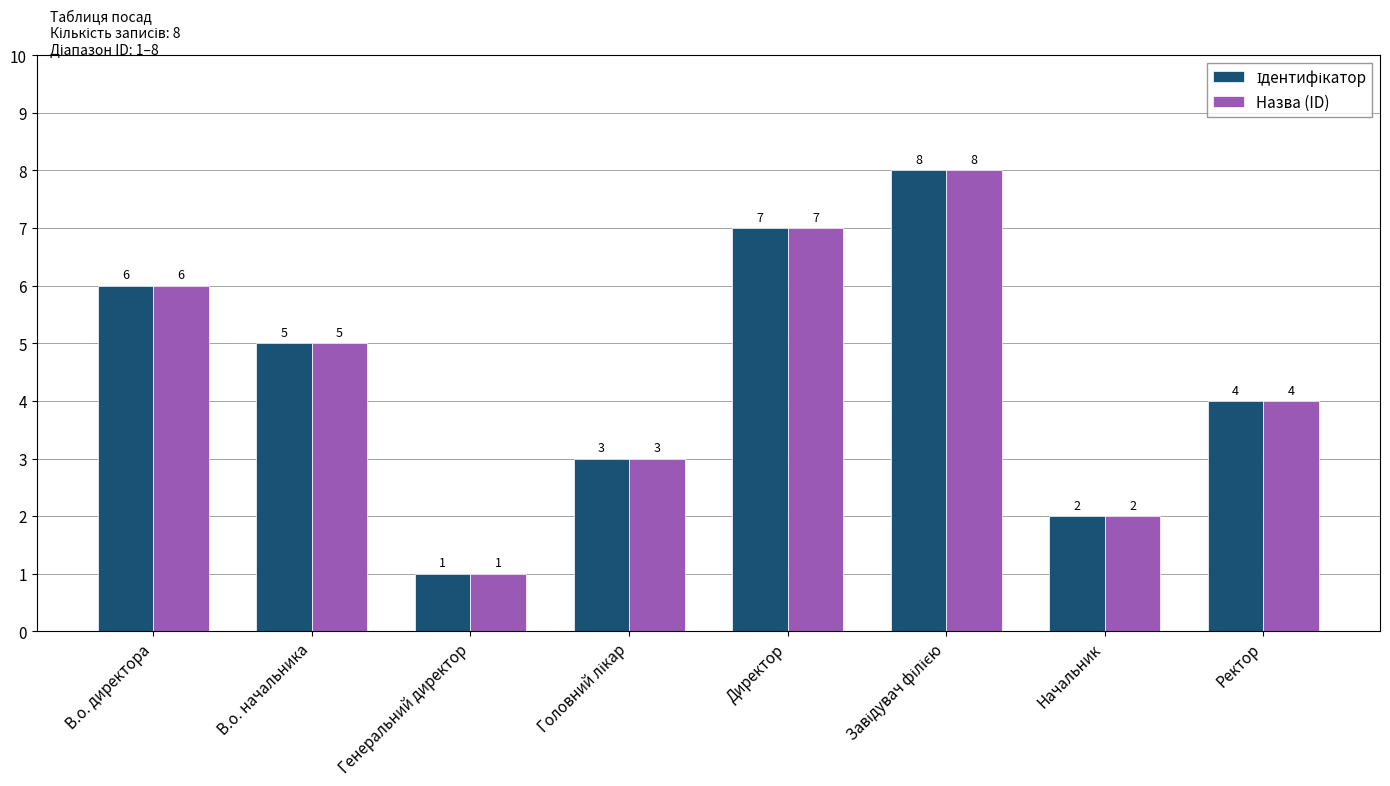

Read the Назва (ID) value at В.о. начальника.

5